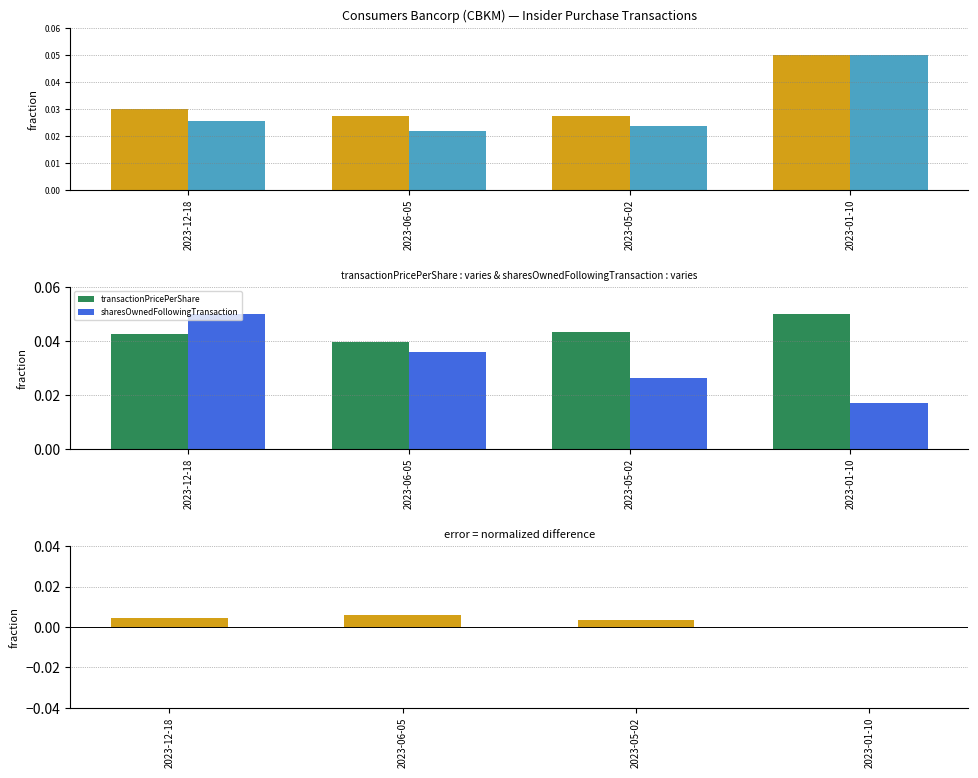

Are the bars grouped side by side (vs. stacked)?

Yes